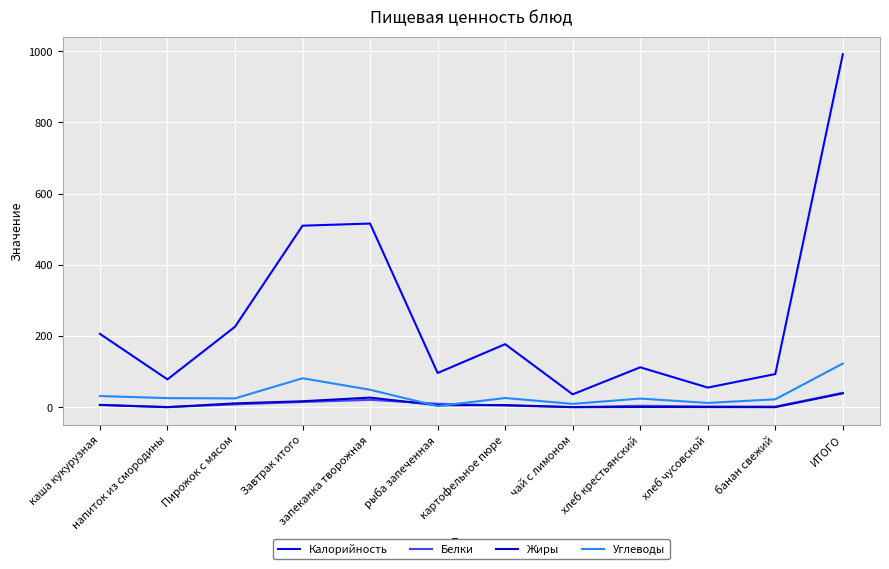

Which label corresponds to the largest value in the chart?

ИТОГО